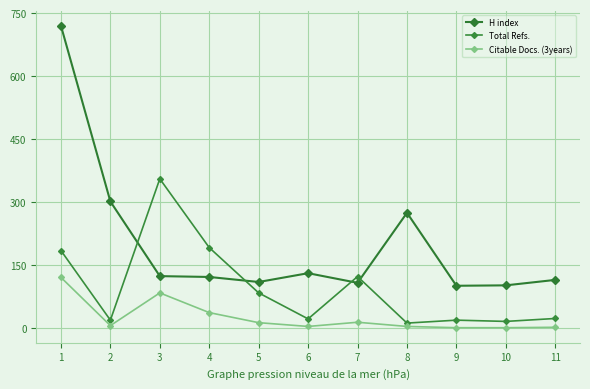

How many lines are shown in the chart?

3